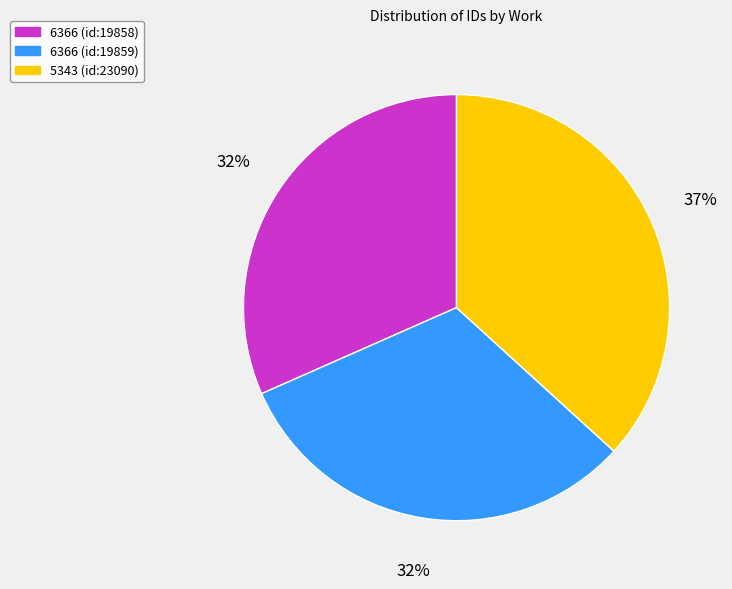

To the nearest percent, what is the average slice percentage?

33%